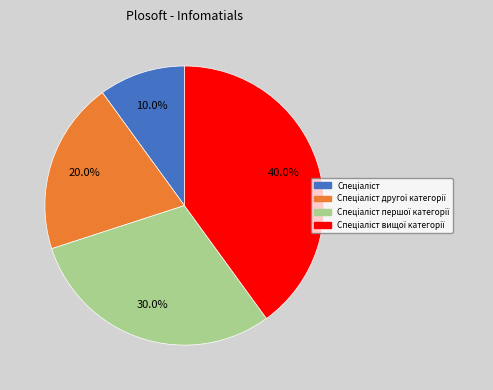

To the nearest percent, what is the difference between the largest and smallest slice percentages?

30%